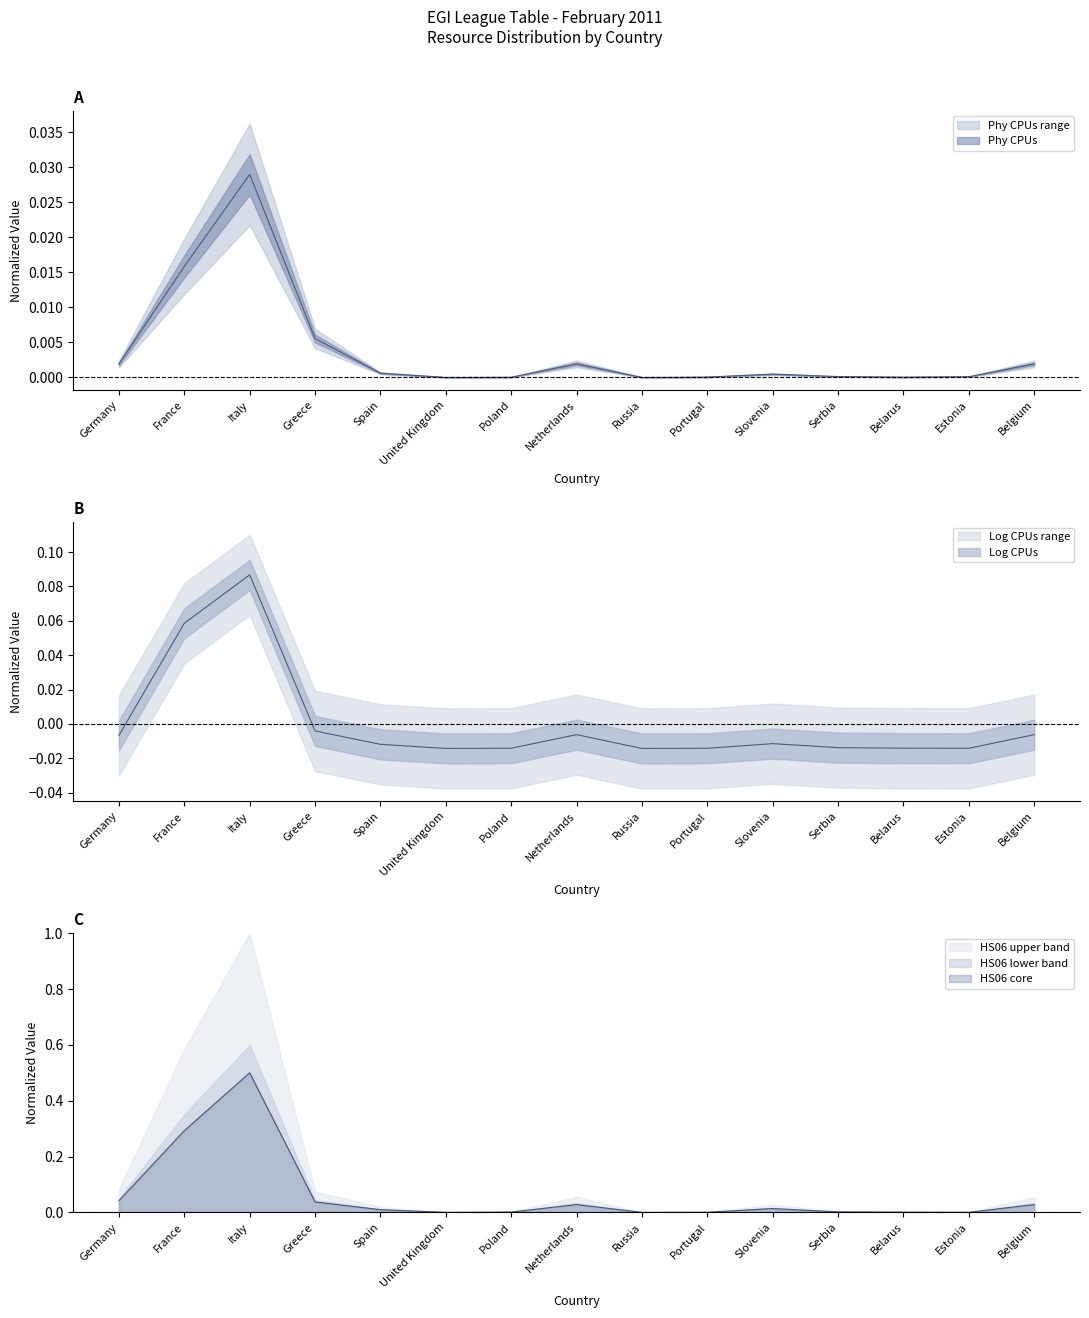

True or false: HS06 has a value of 0.3 at France.

True